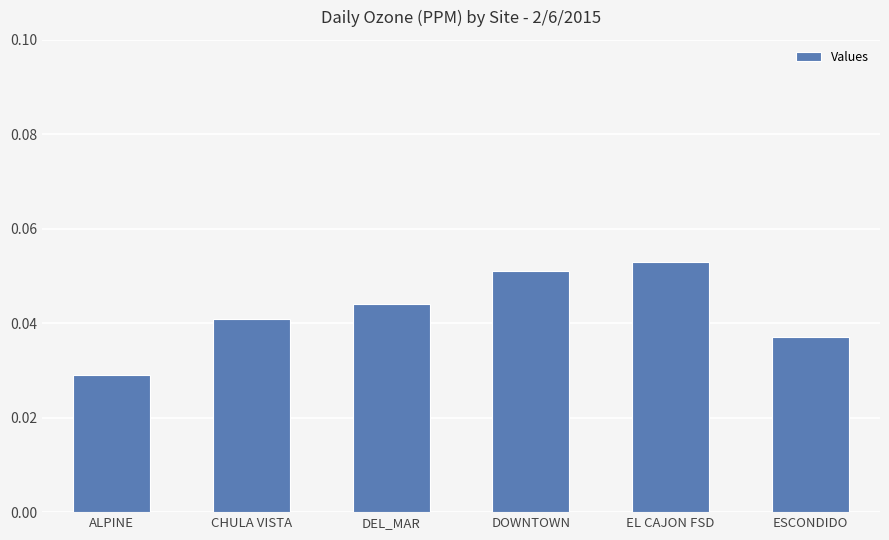

Which category has the lowest value across all series?

ALPINE